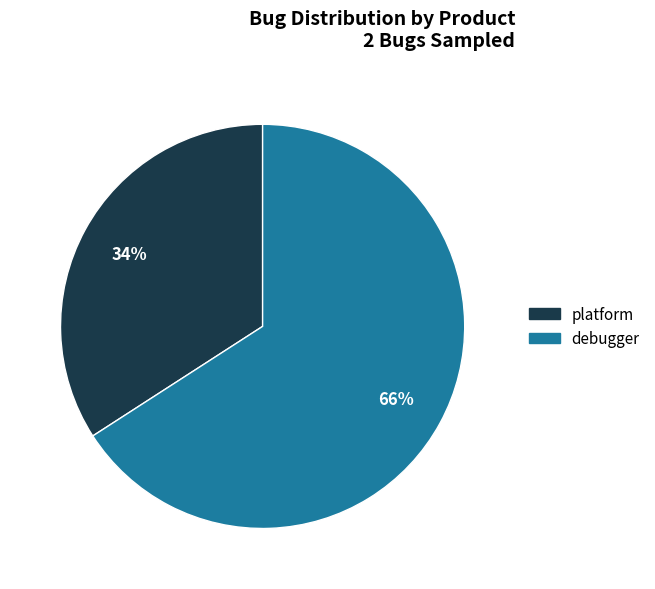

To the nearest percent, what is the difference between the largest and smallest slice percentages?

32%